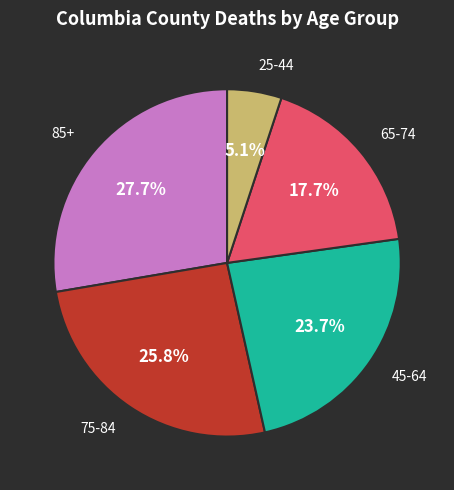

Is there any slice that represents more than half of the pie?

No